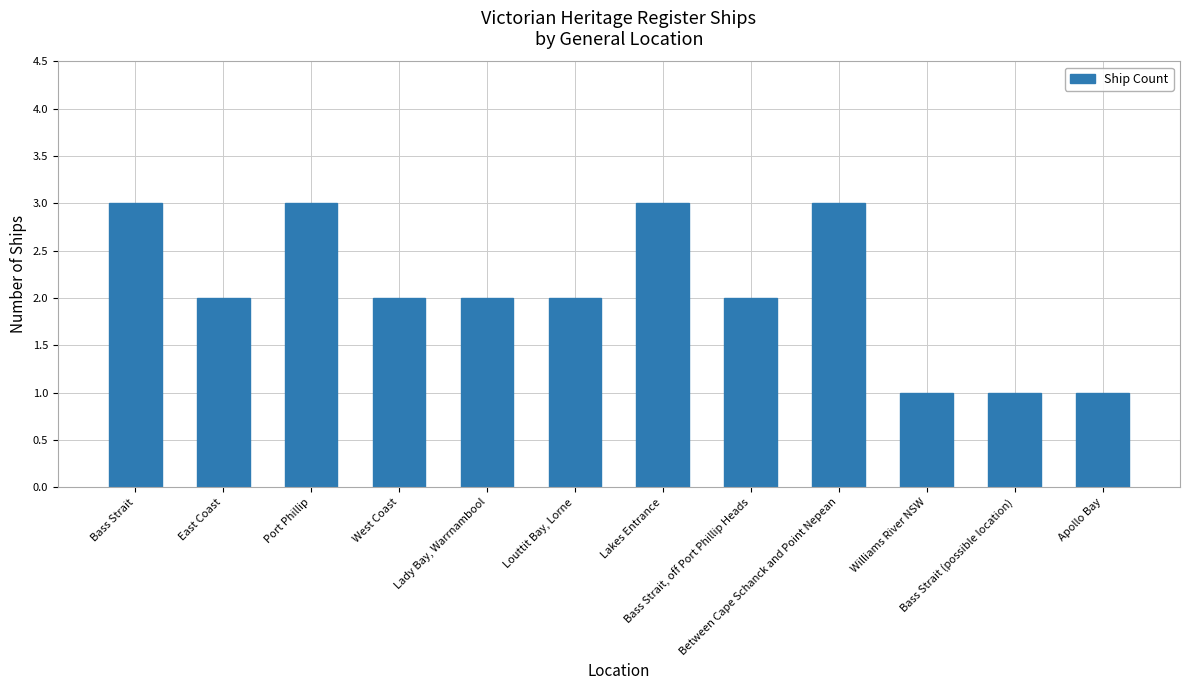

What is the average value?

2